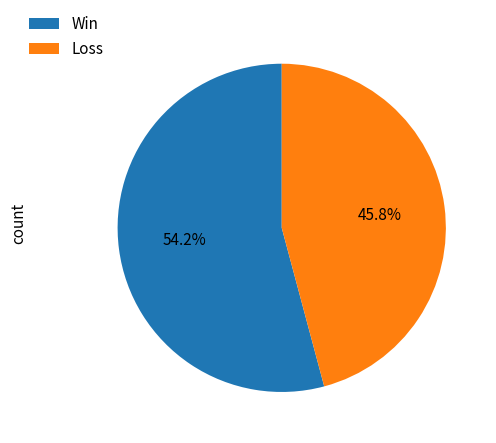

Is there a majority slice in this chart?

Yes